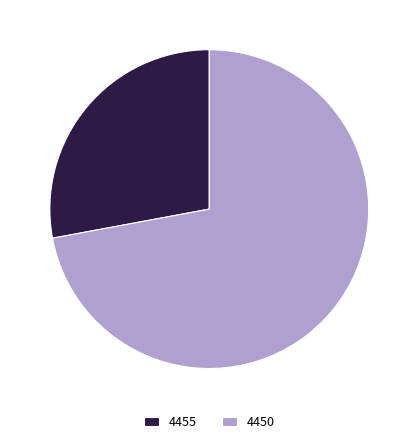

Rank the categories by value from lowest to highest.

4455, 4450